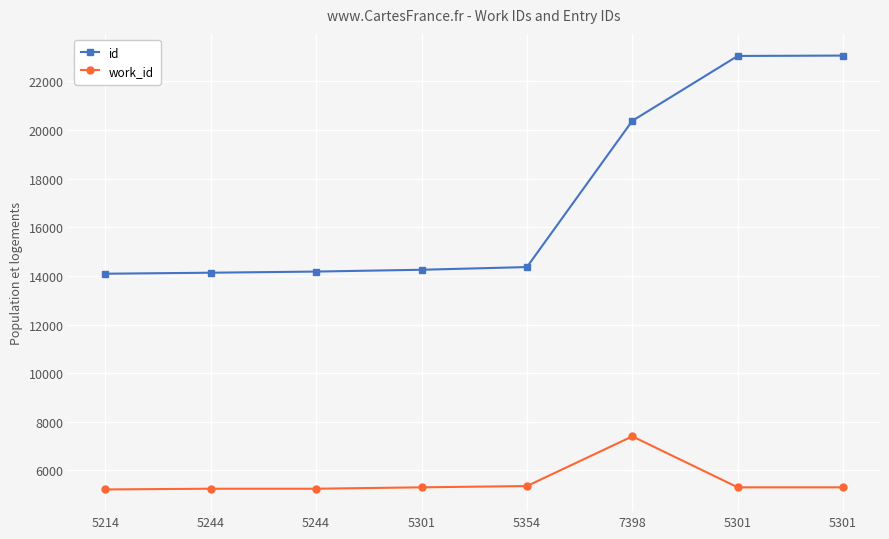

At which label does work_id reach its peak?

7398